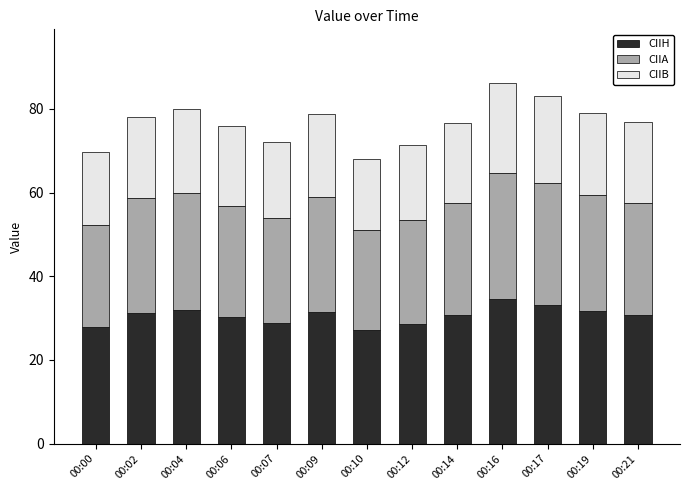

True or false: CIIH has a value of 30.7 at 00:21.

True